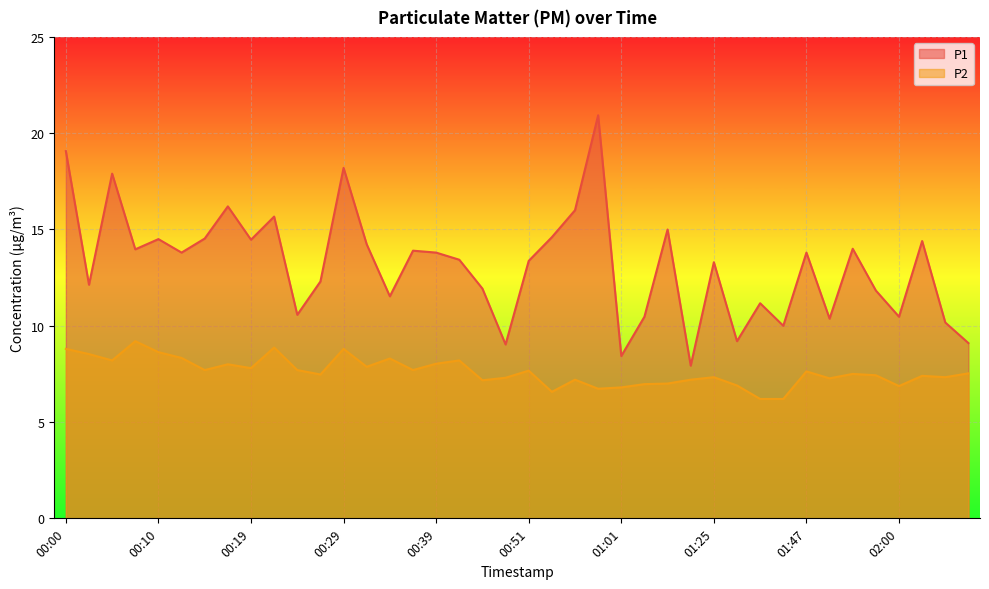

Is the value of P1 at 00:07 greater than the value of P2 at 01:52?

Yes